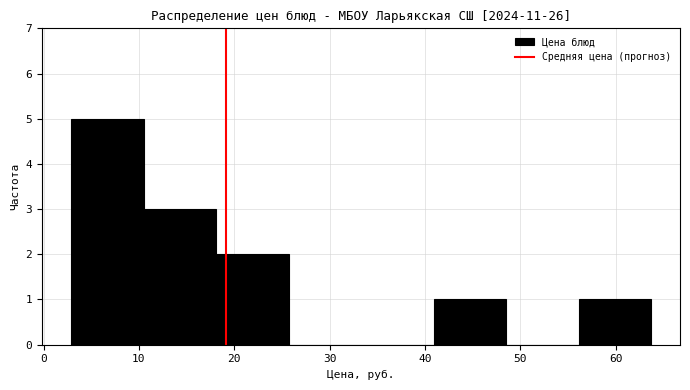

Reading left to right, list every bar in this chart as the range it spans on the x-axis followed by its height. Neither the bar edges nor the heights are printed on the chart, so give them approximately, as read against the axes.

3 to 10: 5
10 to 18: 3
18 to 26: 2
26 to 33: 0
33 to 41: 0
41 to 49: 1
49 to 56: 0
56 to 64: 1